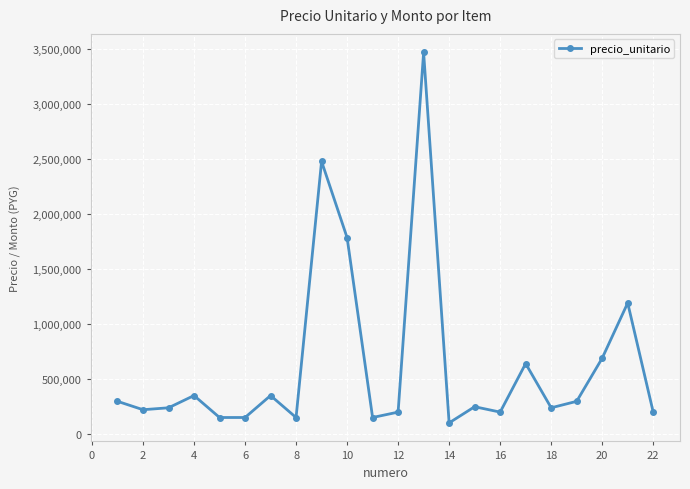

True or false: there are more than 0 points higher than both neighbors.

True